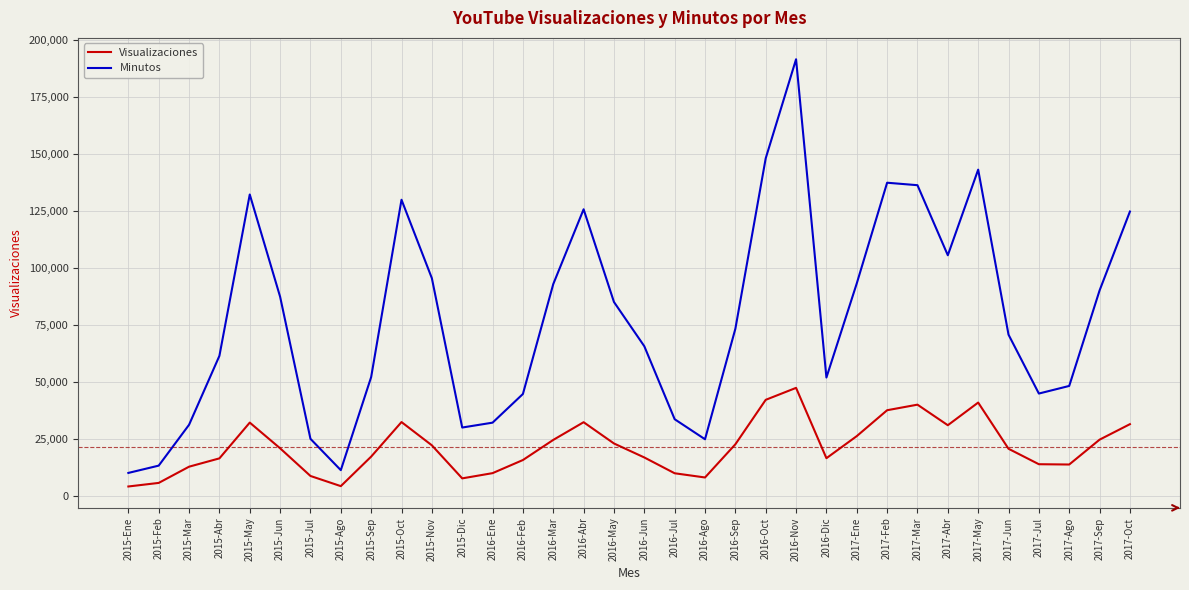

Which label corresponds to the largest value in the chart?

2016-Nov